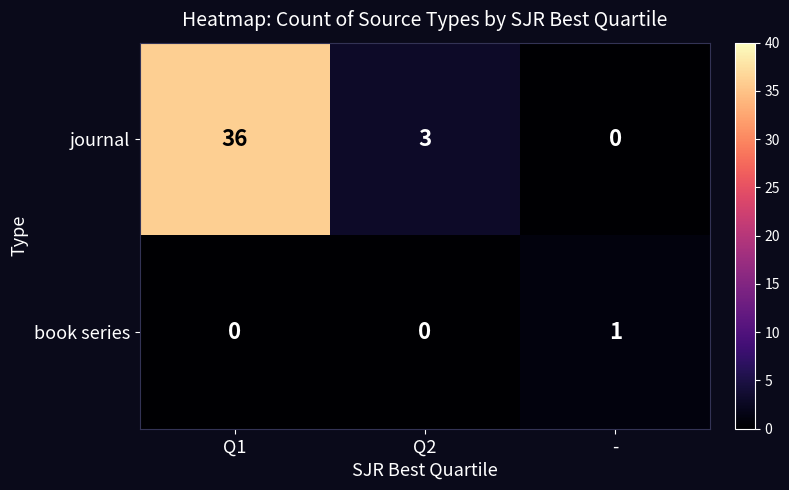

List the series in order of their peak value, lowest first.

book series, journal